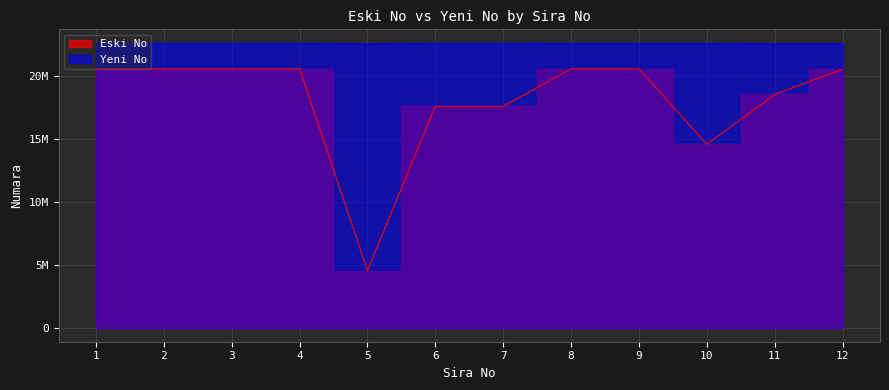

Reading left to right, list all the values displayed in this chart.

Eski No: 1=20574054	2=20574068	3=20574025	4=20574086	5=4531003	6=17577021	7=17577001	8=20563071	9=20563104	10=14563101	11=18536021	12=20536003
Yeni No: 1=22574147	2=22574148	3=22574149	4=22574150	5=22530061	6=22577066	7=22577067	8=22563102	9=22563103	10=22563104	11=22536098	12=22536099